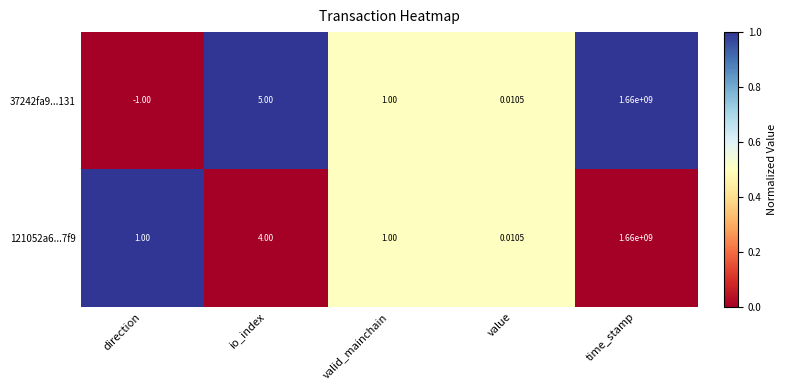

At which category does the chart reach its peak across all series?

time_stamp